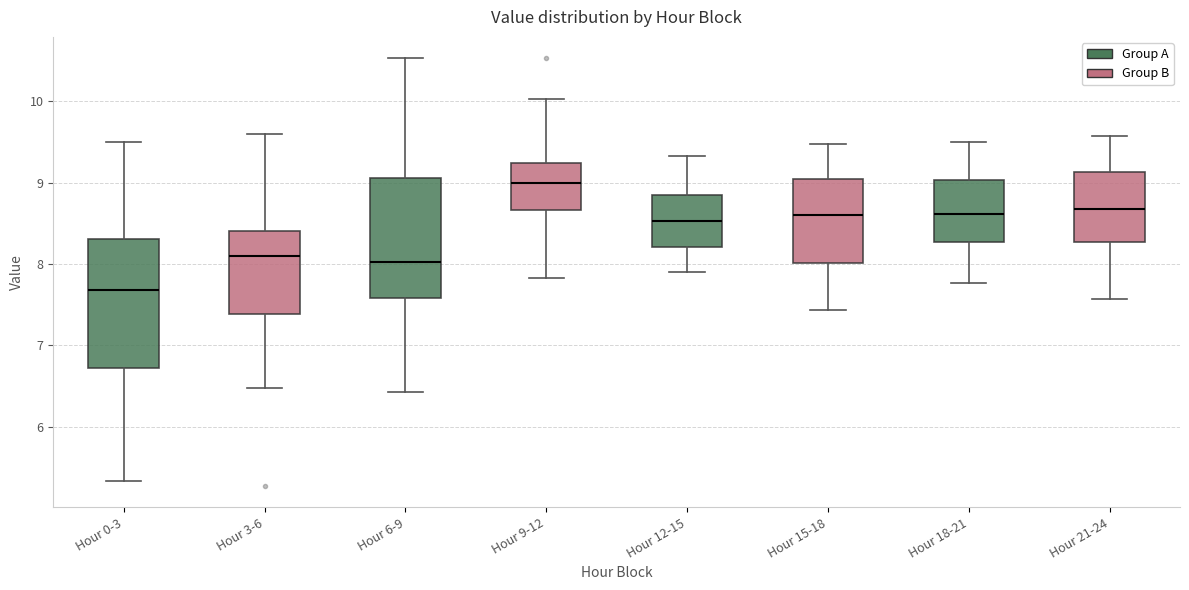

Reading left to right, read every box against the y-axis: the position of its median line, the range the box covers, and the ends of its whiskers. The values are not printed on the chart, so give them approximately, as read against the axis.

Hour 0-3: median 7.7, box 6.7 to 8.3, whiskers 5.3 to 9.5
Hour 3-6: median 8.1, box 7.4 to 8.4, whiskers 6.5 to 9.6
Hour 6-9: median 8.0, box 7.6 to 9.1, whiskers 6.4 to 10.5
Hour 9-12: median 9.0, box 8.7 to 9.2, whiskers 7.8 to 10.0
Hour 12-15: median 8.5, box 8.2 to 8.9, whiskers 7.9 to 9.3
Hour 15-18: median 8.6, box 8.0 to 9.0, whiskers 7.4 to 9.5
Hour 18-21: median 8.6, box 8.3 to 9.0, whiskers 7.8 to 9.5
Hour 21-24: median 8.7, box 8.3 to 9.1, whiskers 7.6 to 9.6